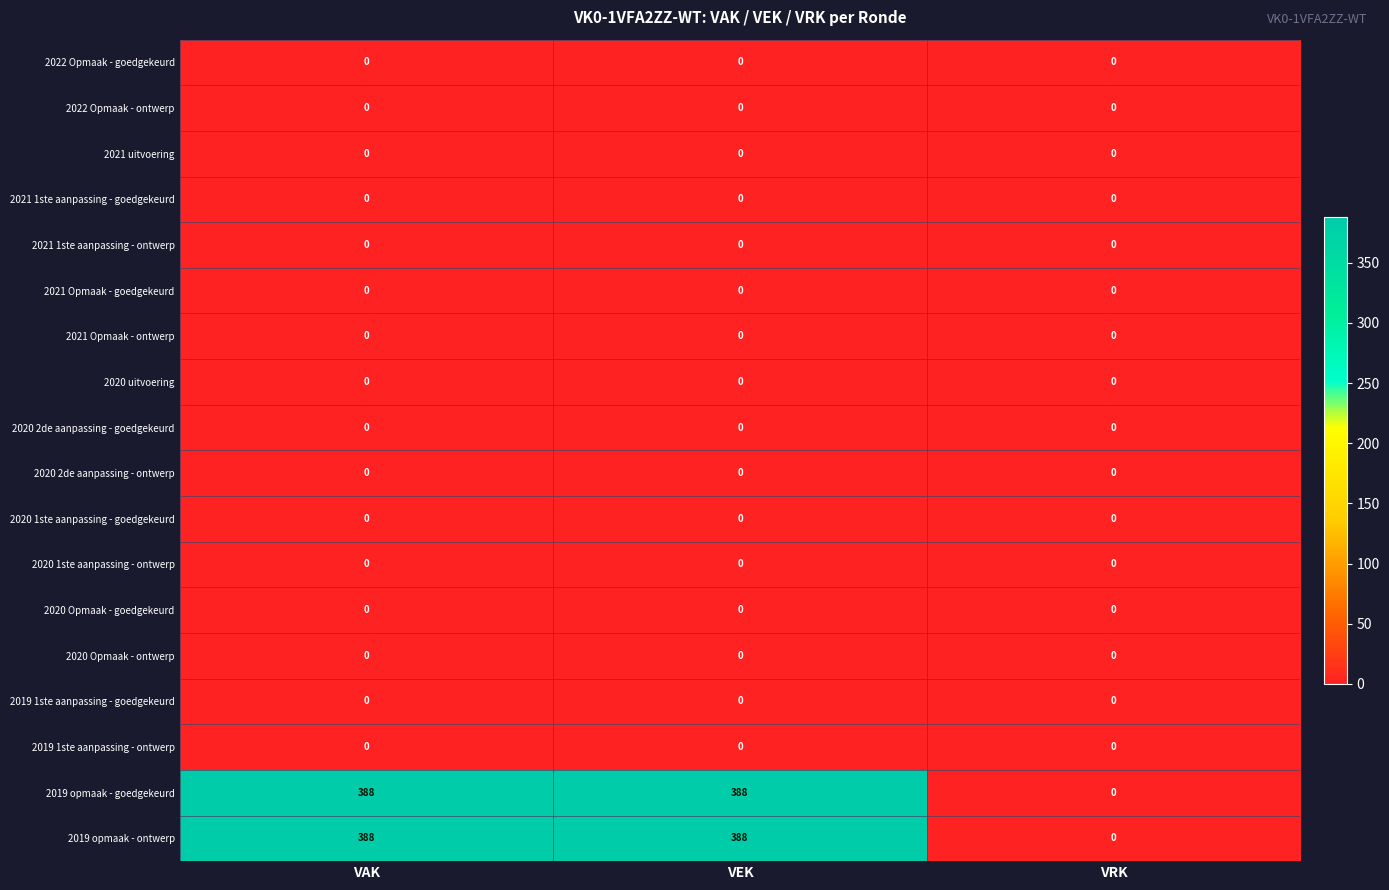

What is the sum of the 2019 opmaak - ontwerp values at VEK and VAK?

776